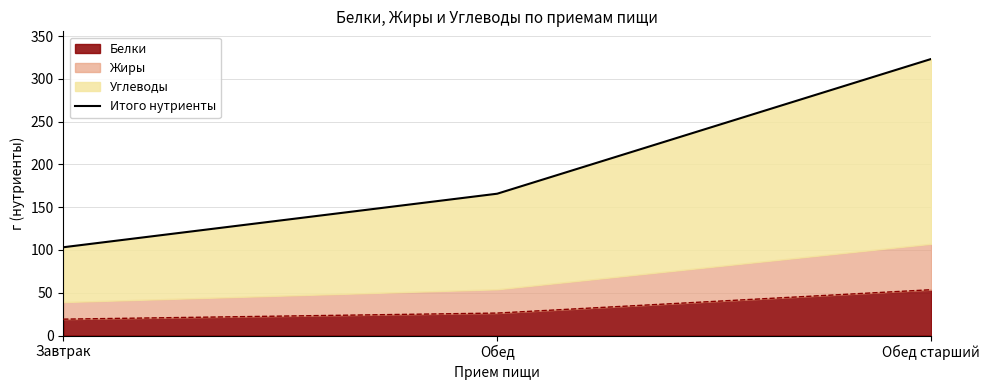

Rank the categories by value from lowest to highest.

Завтрак, Обед, Обед старший